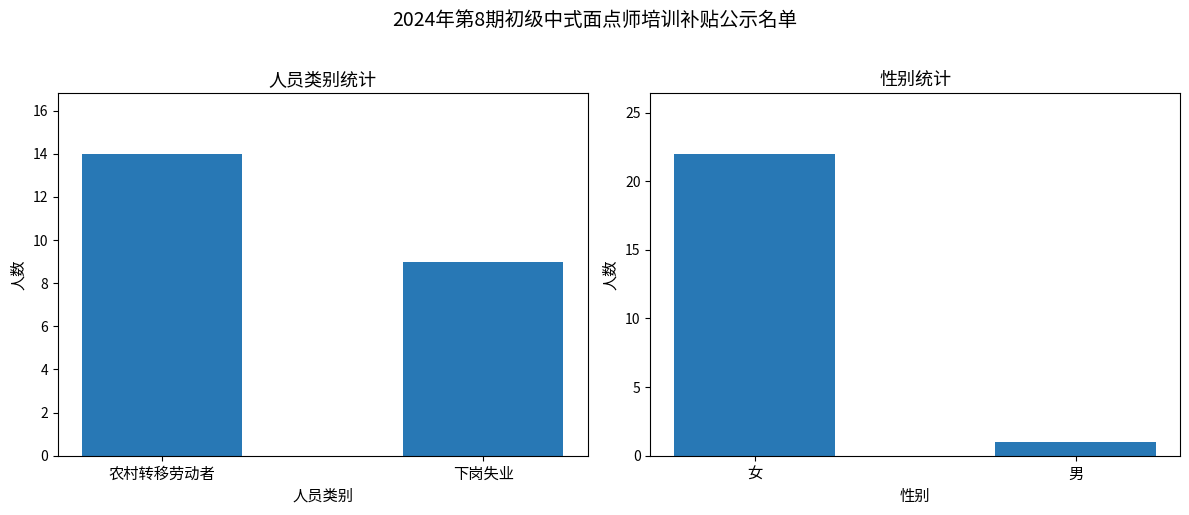

At which category is the sum across all series the highest?

农村转移劳动者